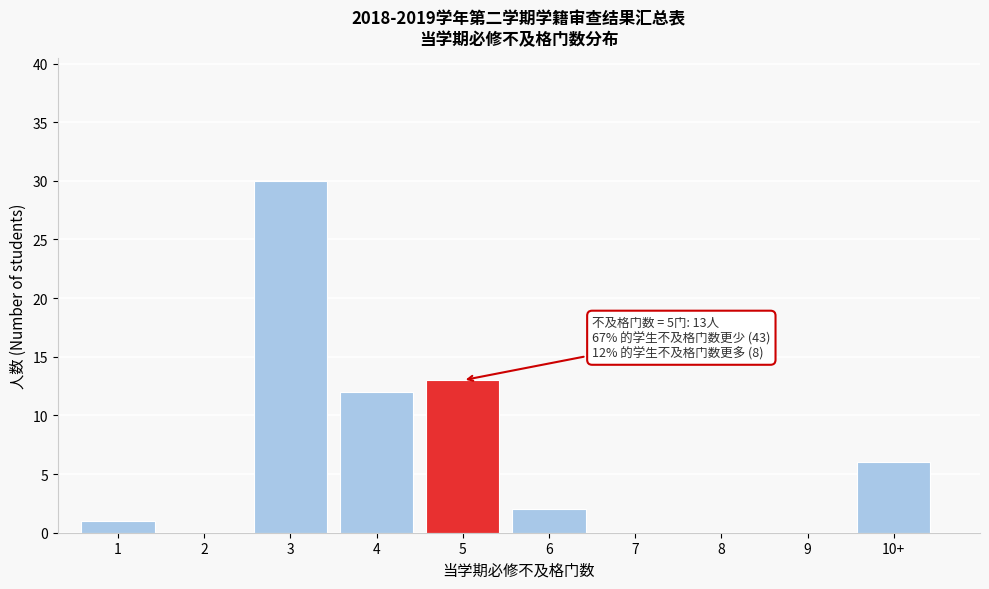

Reading left to right, extract all data points from this chart.

1=1	2=0	3=30	4=12	5=13	6=2	7=0	8=0	9=0	10+=6